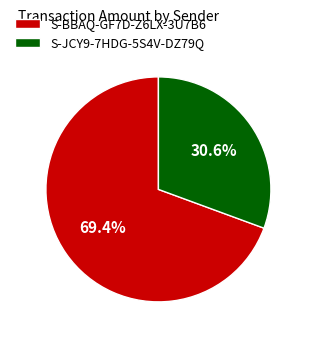

Rank the categories by value from highest to lowest.

S-BBAQ-GF7D-Z6LX-3U7B6, S-JCY9-7HDG-5S4V-DZ79Q